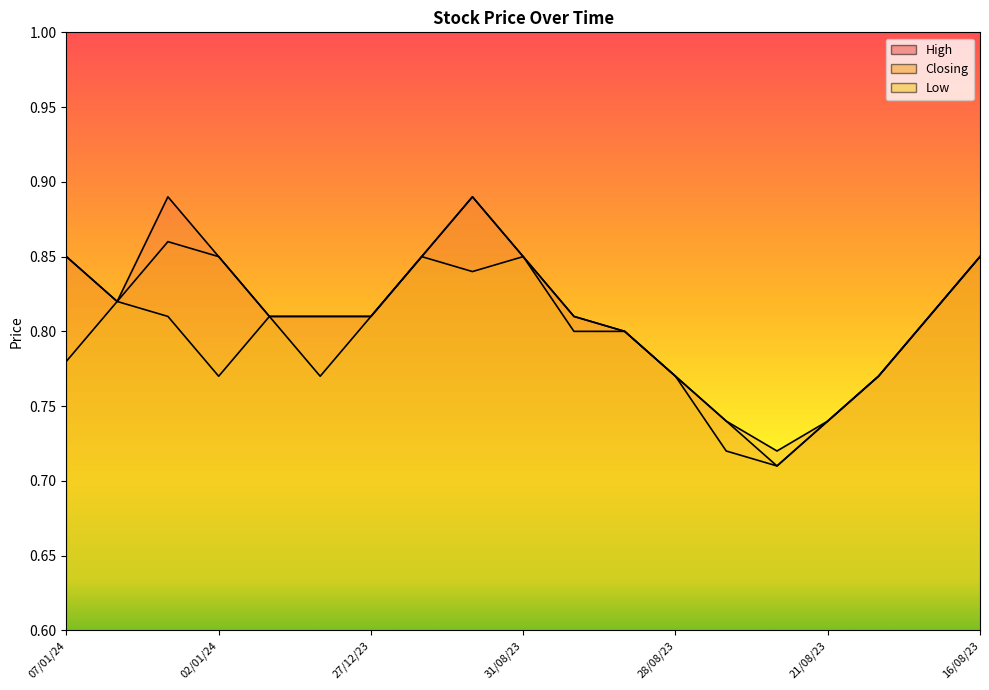

Is the value of Low at 27/12/23 greater than the value of High at 28/12/23?

No